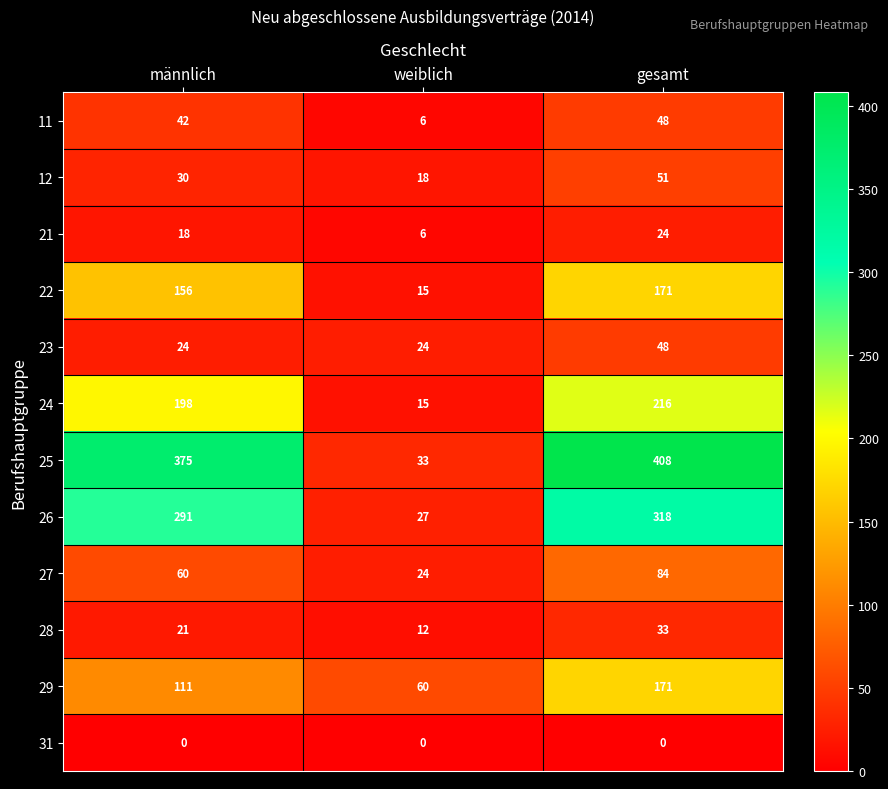

How many data points does each series have?

3